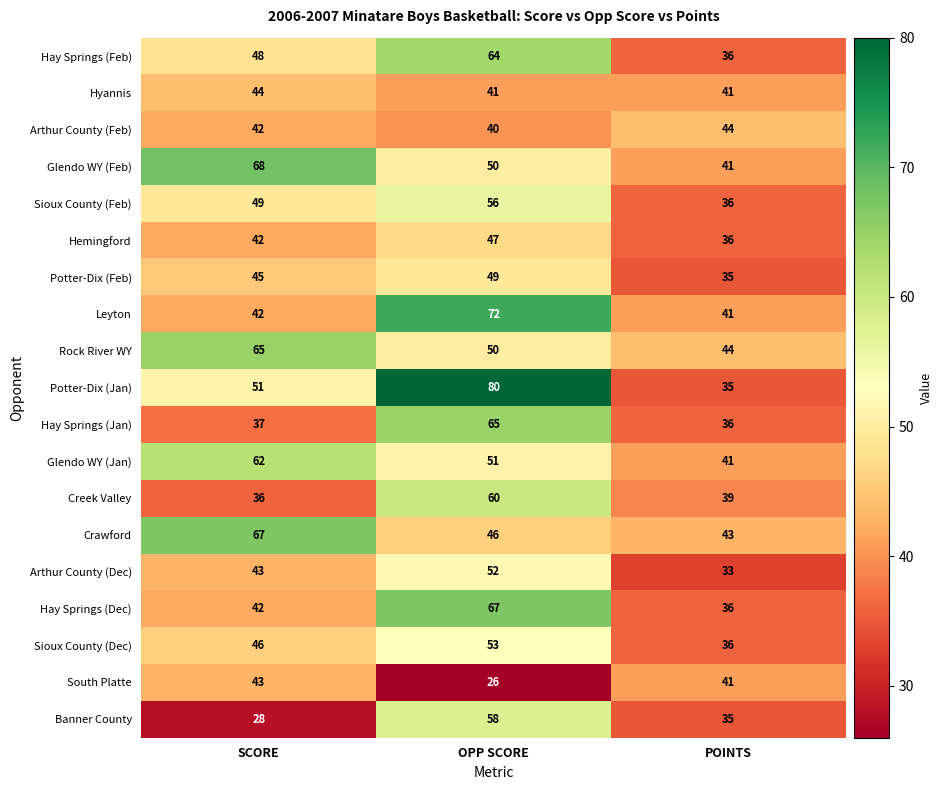

Where does the Banner County series first go above 35?

OPP SCORE